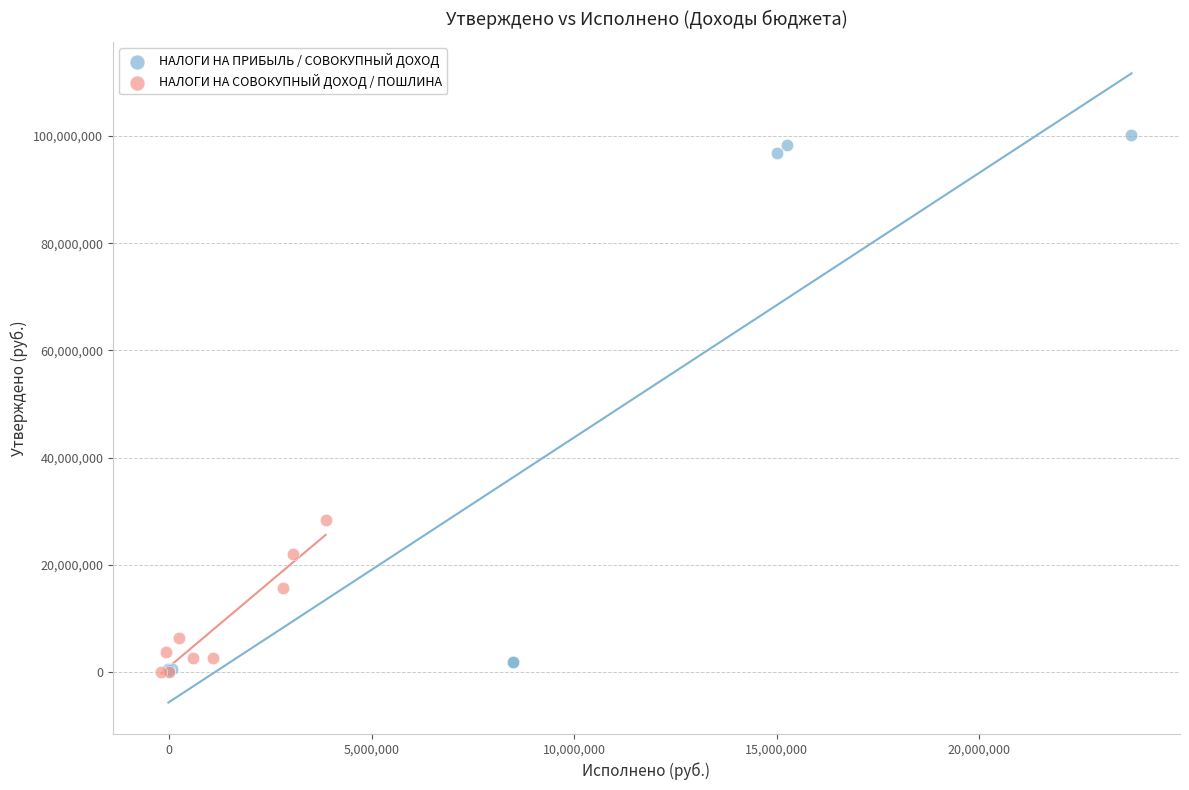

Which series contains the highest Y value?

НАЛОГИ НА ПРИБЫЛЬ / СОВОКУПНЫЙ ДОХОД